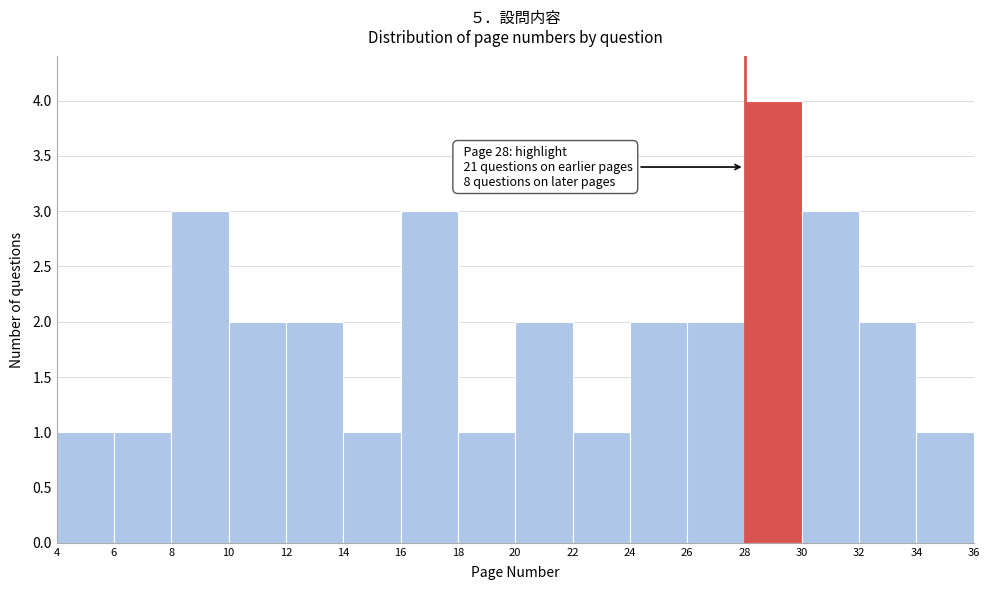

Over which range of the x-axis is the bar tallest?

28 to 30